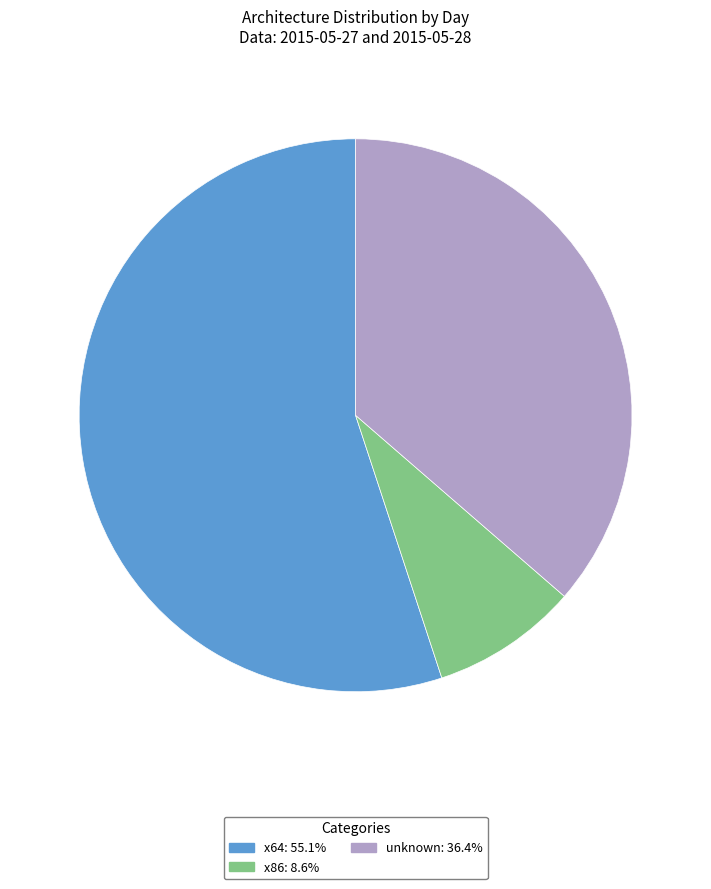

Does any single category account for the majority?

Yes